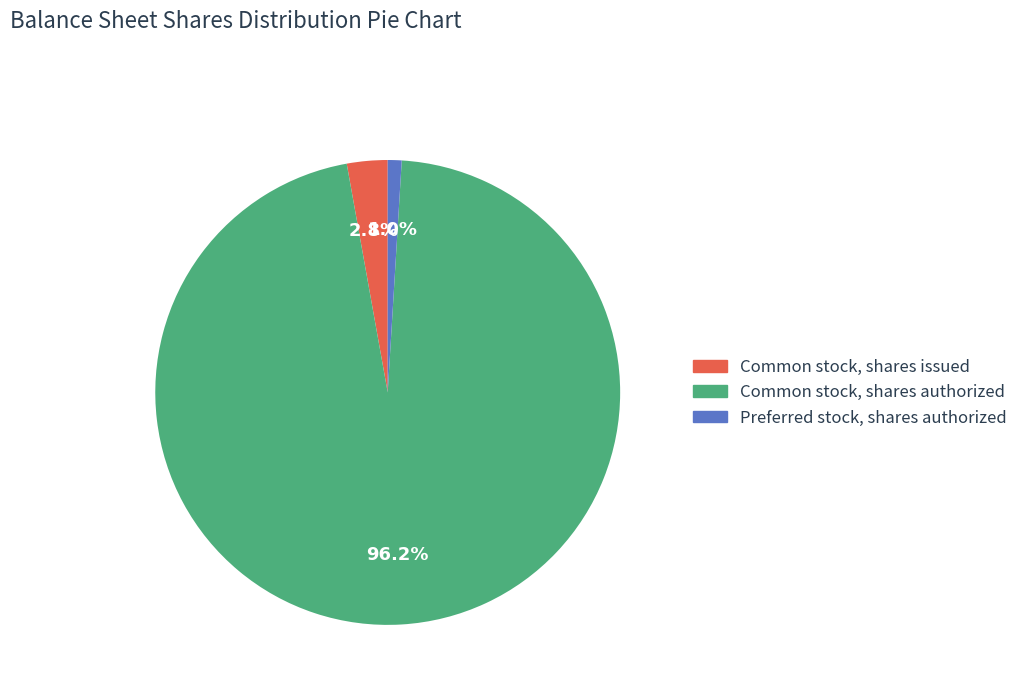

What percentage is the Preferred stock, shares authorized slice, to the nearest percent?

1%